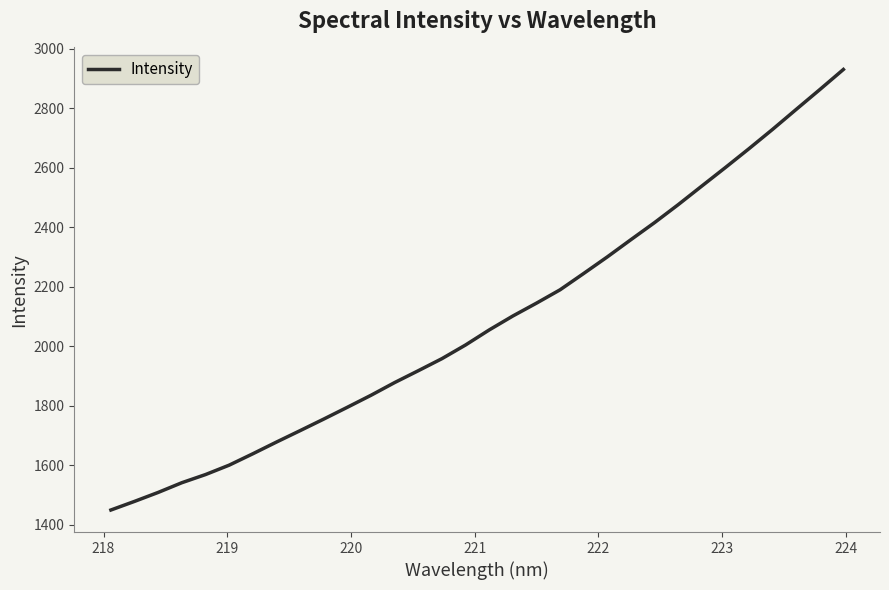

What is the maximum value shown in the chart?

2929.6